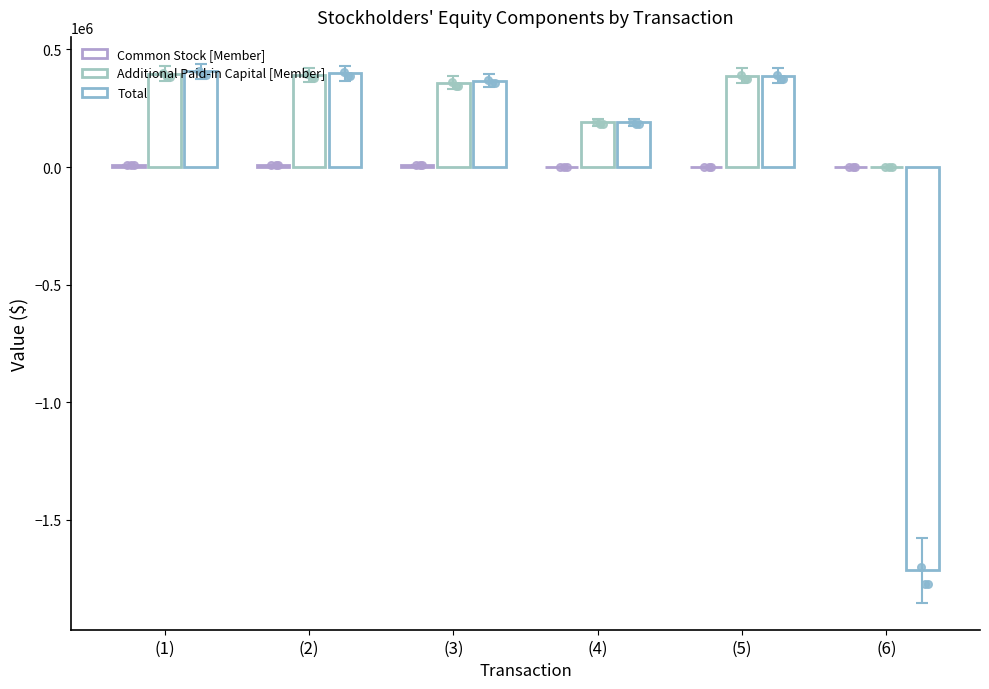

What is the total value across all series at (1)?

812198